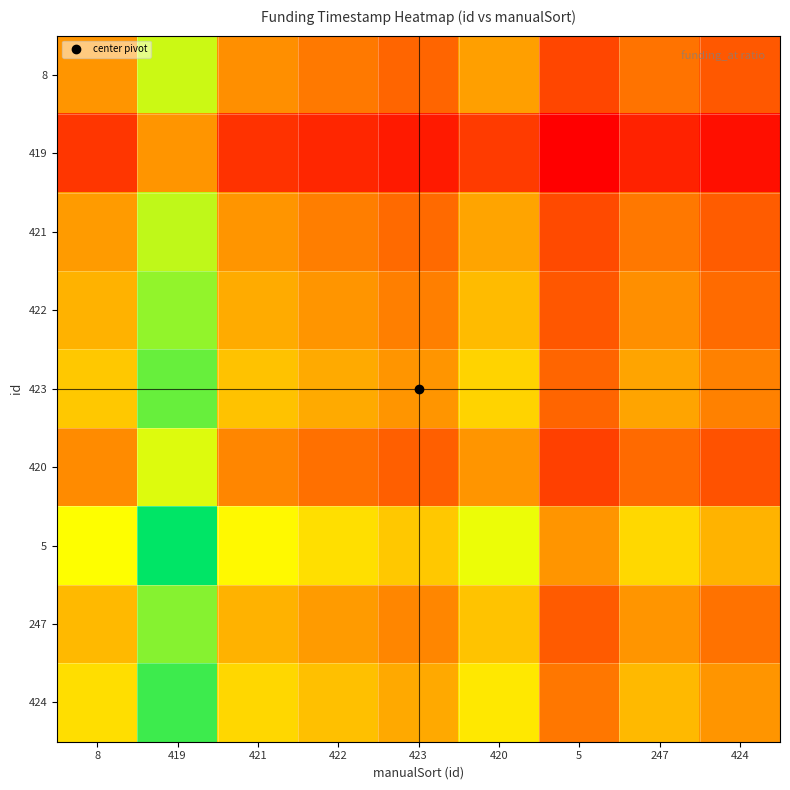

Rank the series by their maximum value, from highest to lowest.

5, 424, 423, 247, 422, 421, 8, 420, 419